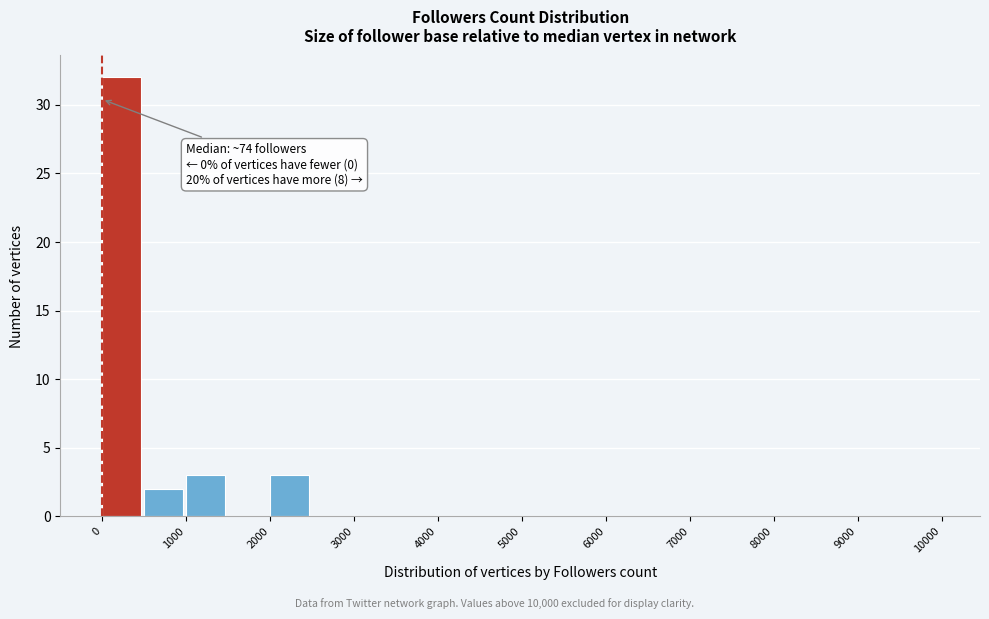

Which range on the x-axis has the tallest bar?

0 to 500